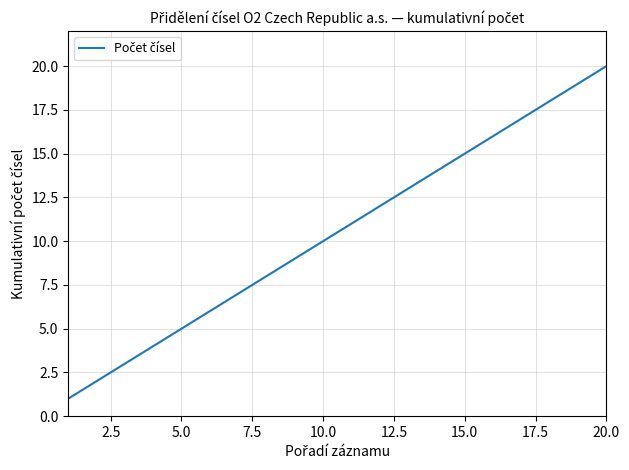

What is the greatest value displayed?

20